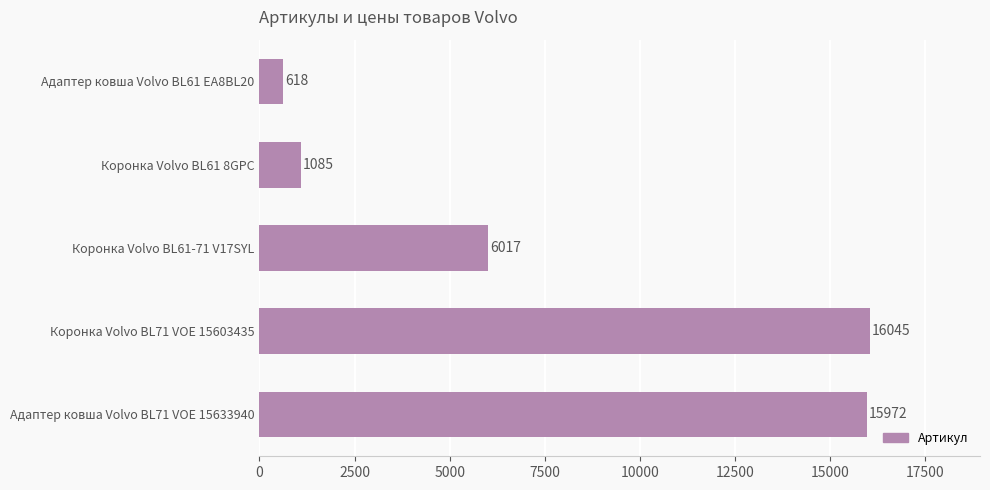

What is the average value?

7947